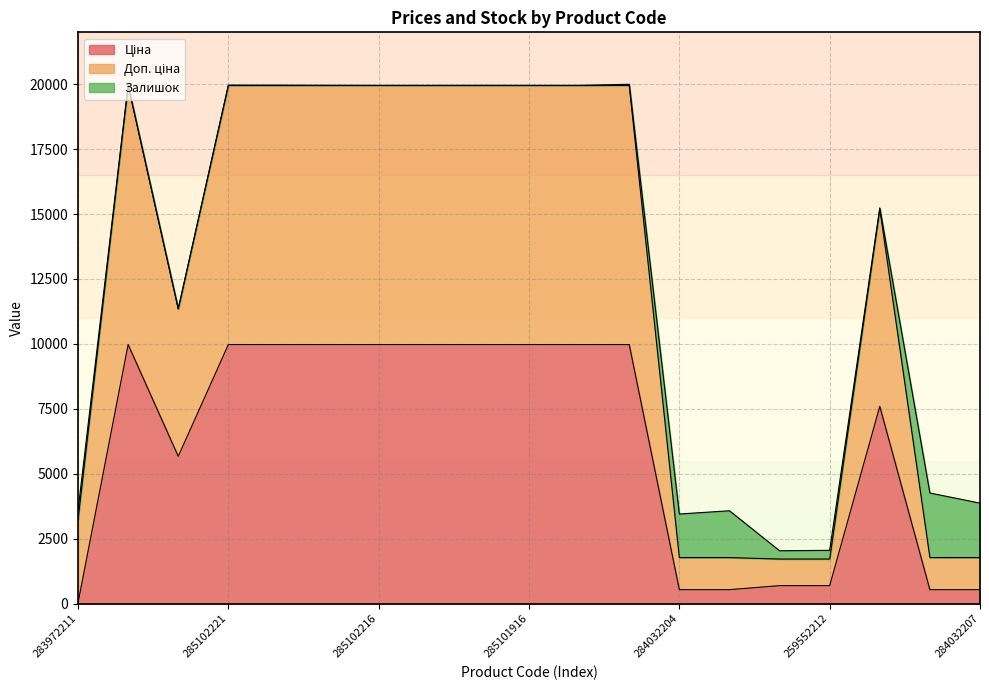

List the labels in order of Ціна value, smallest first.

283972211, 284032204, 284032203, 284032208, 284032207, 259552213, 259552212, 10832185, 284392211, 285101569, 285102221, 285102219, 285102218, 285102216, 285102120, 285102044, 285101916, 285101915, 285101913